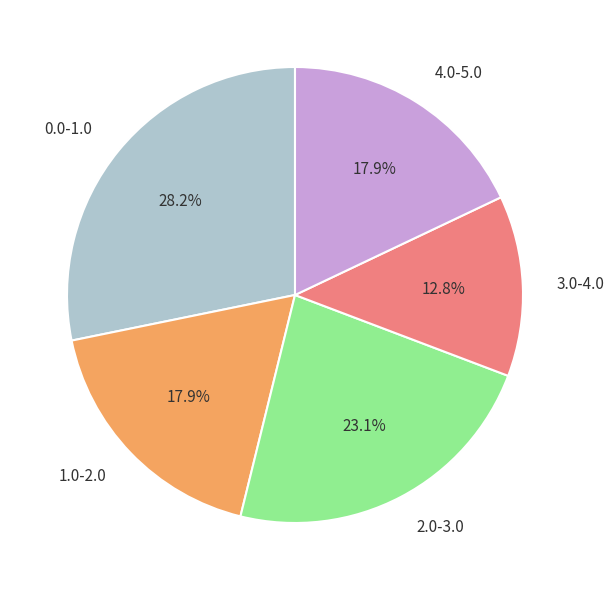

What is the ratio of the value at 2.0-3.0 to the value at 0.0-1.0?

0.8